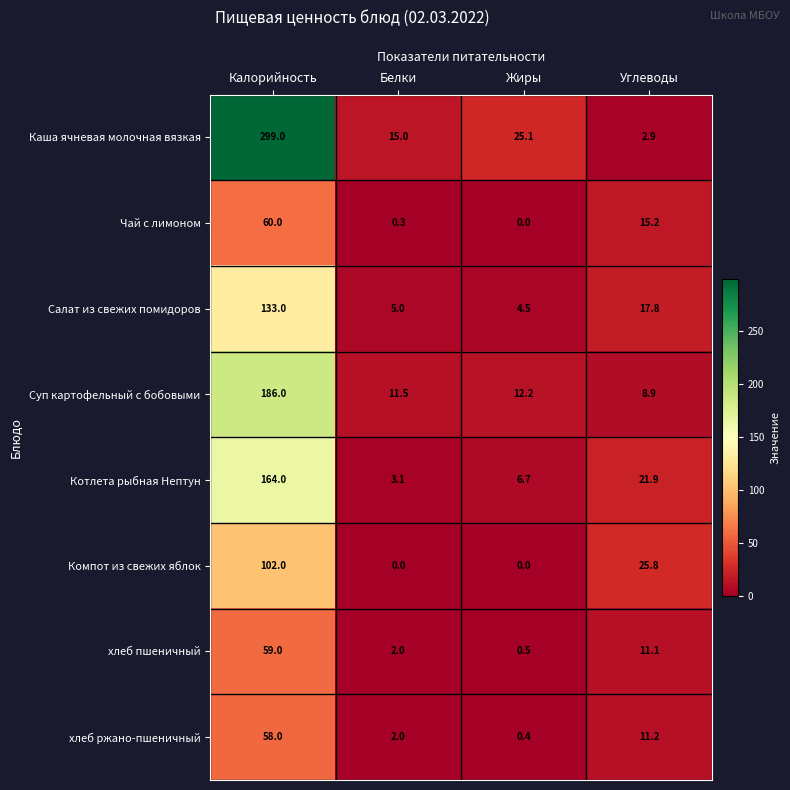

What is the difference between the maximum and second lowest values in the Чай с лимоном series?

59.7